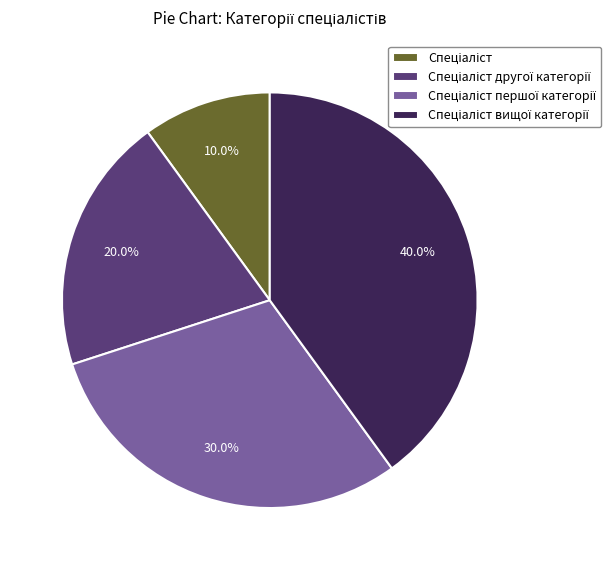

Is there a majority slice in this chart?

No